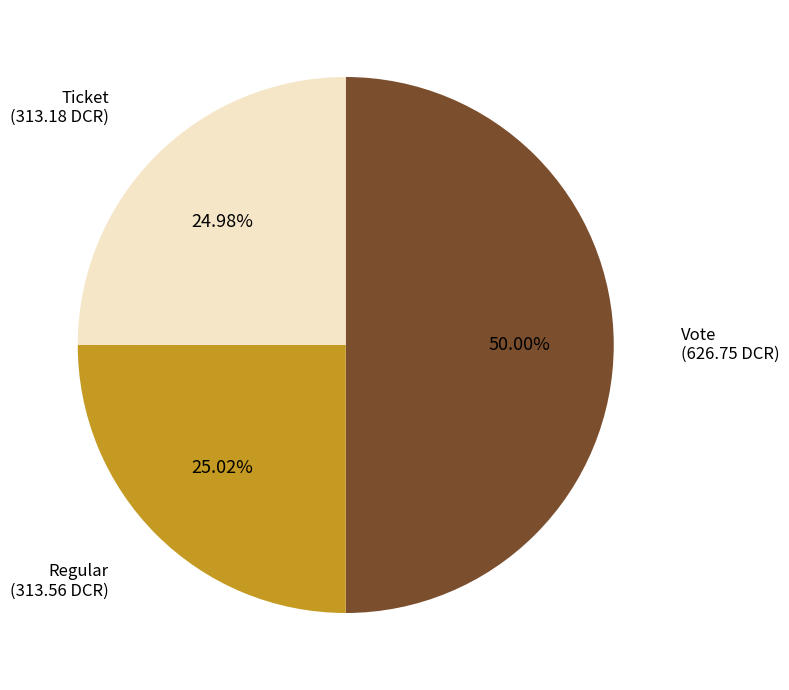

To the nearest percent, what portion does Vote represent?

50%